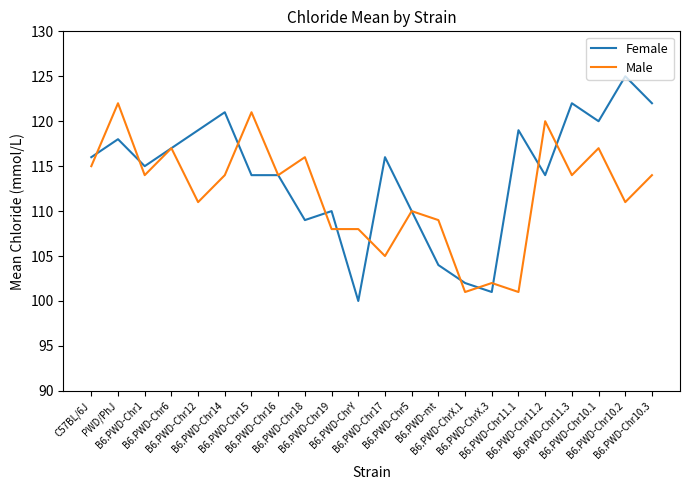

How many lines are shown in the chart?

2